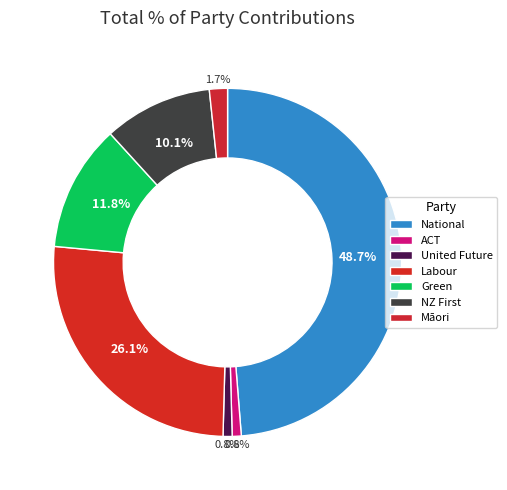

How many slices are in this pie chart?

7